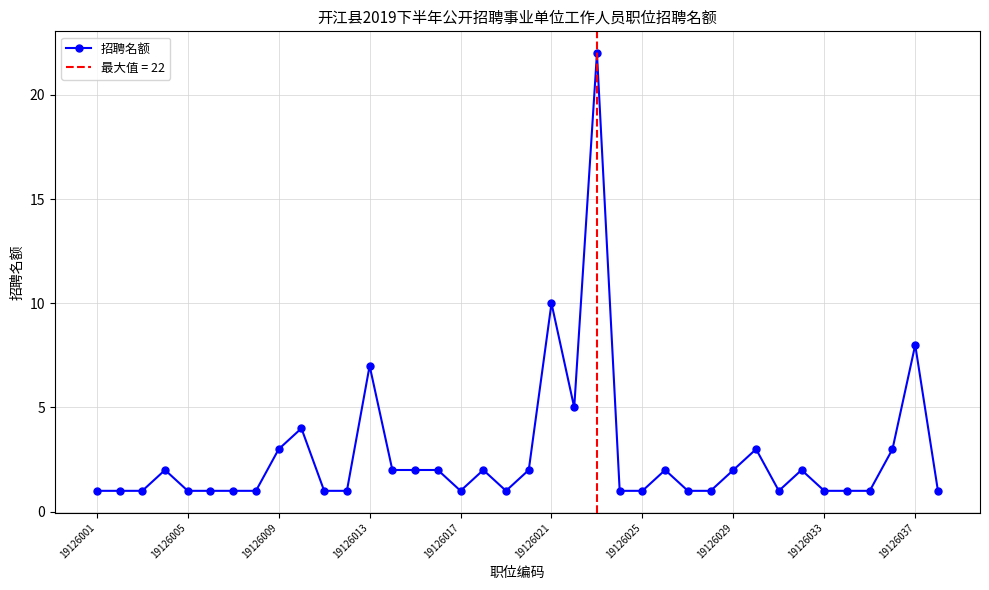

How many interior local peaks (higher than both neighbors) does the data have?

10